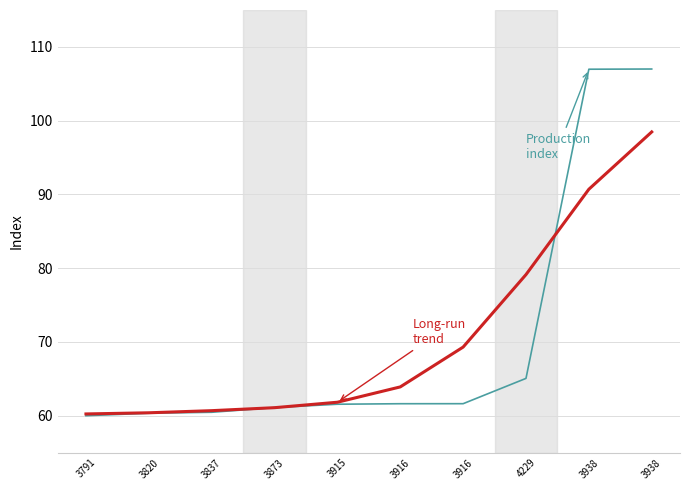

What is the label of the 3rd point from the left?

3837